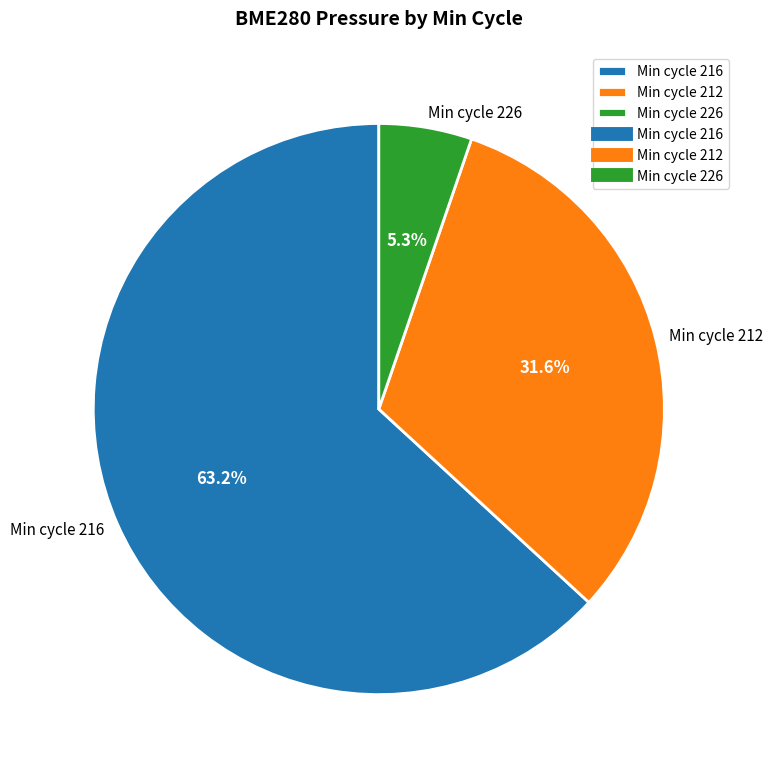

To the nearest percent, what is the average slice percentage?

33%